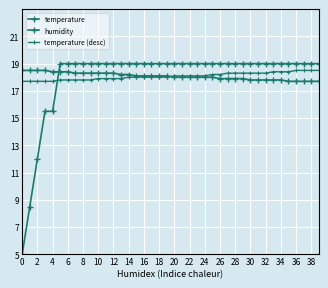

Count the number of data series in this chart.

3